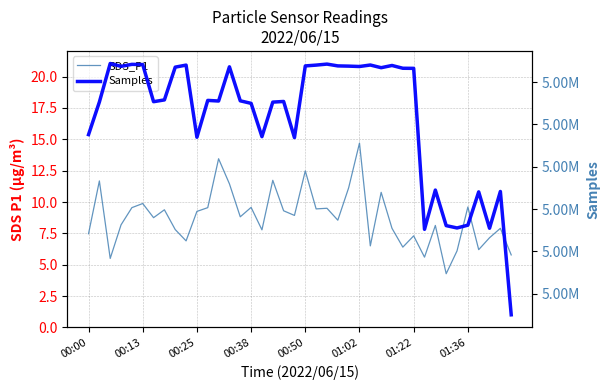

True or false: Samples has a value of 5075210.0 at 00:00.

True